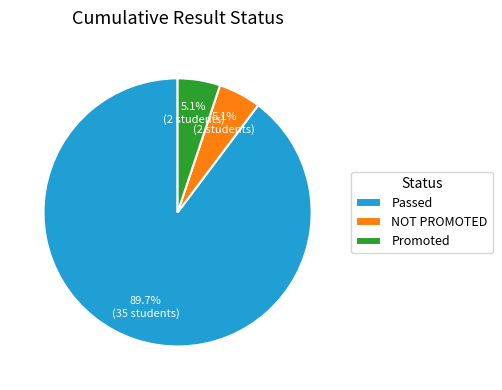

How many segments does this pie chart have?

3